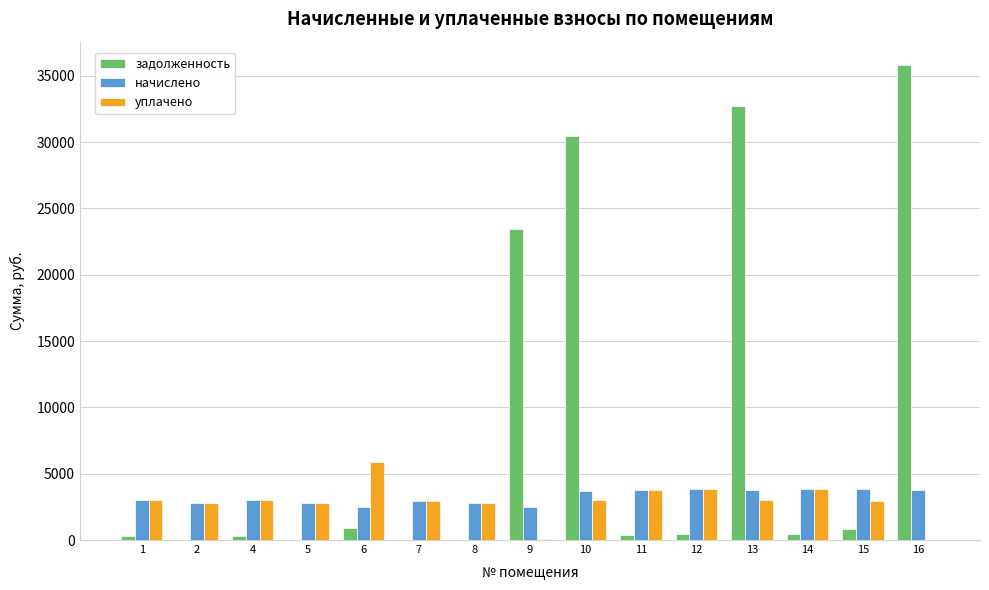

Is the value of задолженность at 16 greater than the value of начислено at 6?

Yes